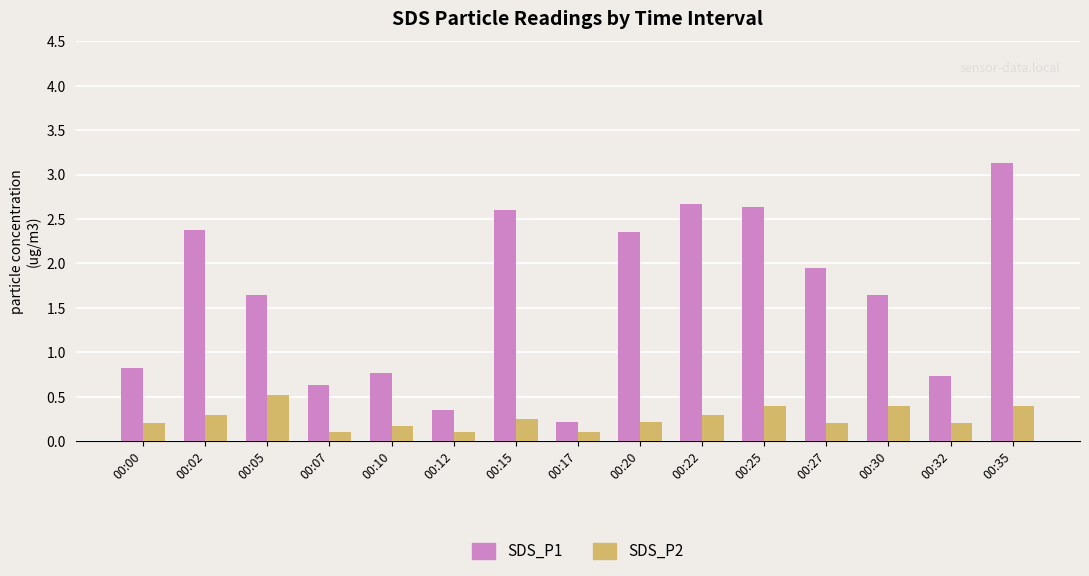

The value of SDS_P2 at 00:00 is 0.2. True or false?

True